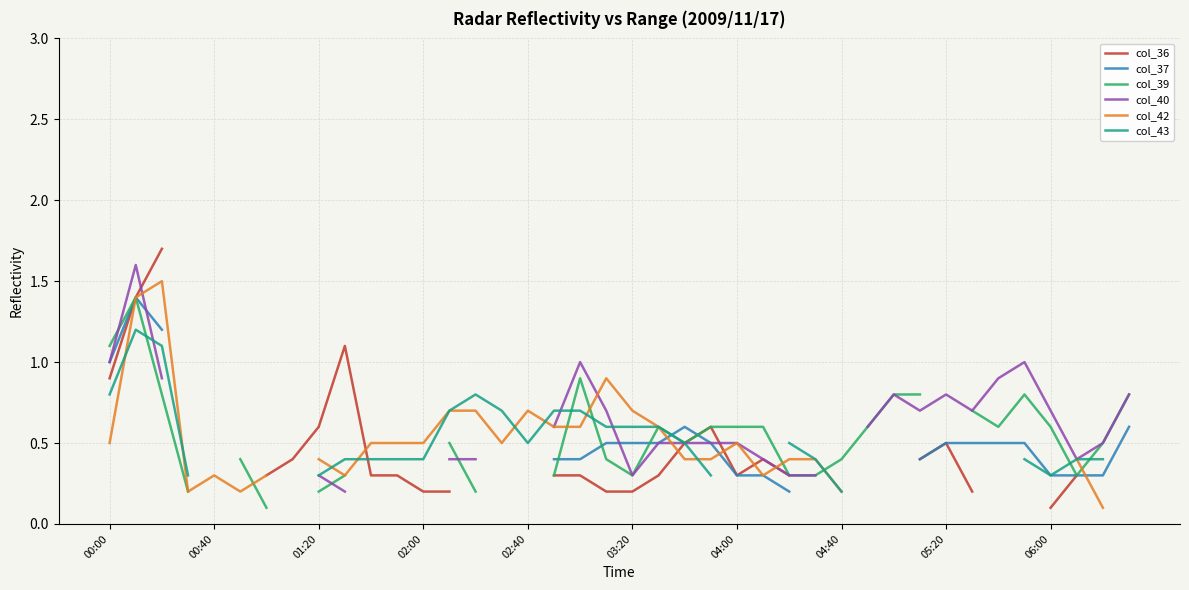

What is the label of the 10th point from the left?

06:00